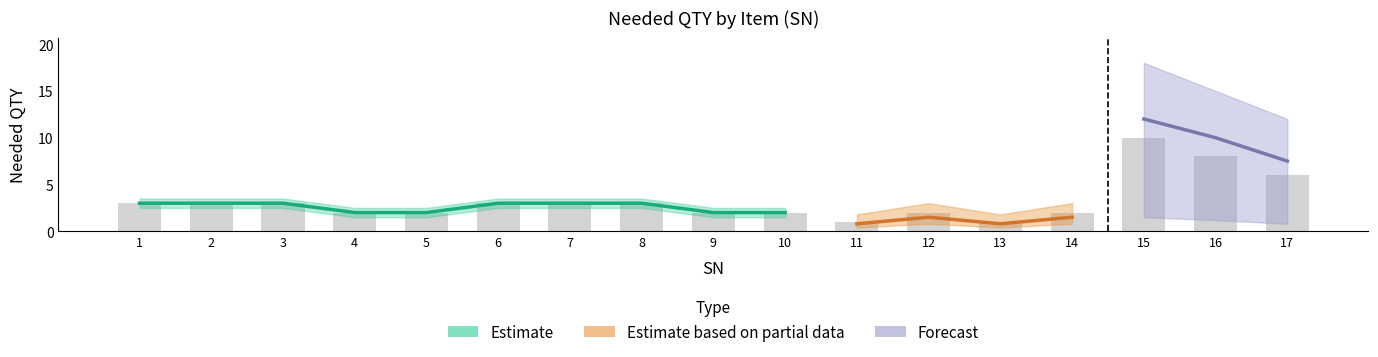

What is the difference between the highest and lowest values at 2?

1.0